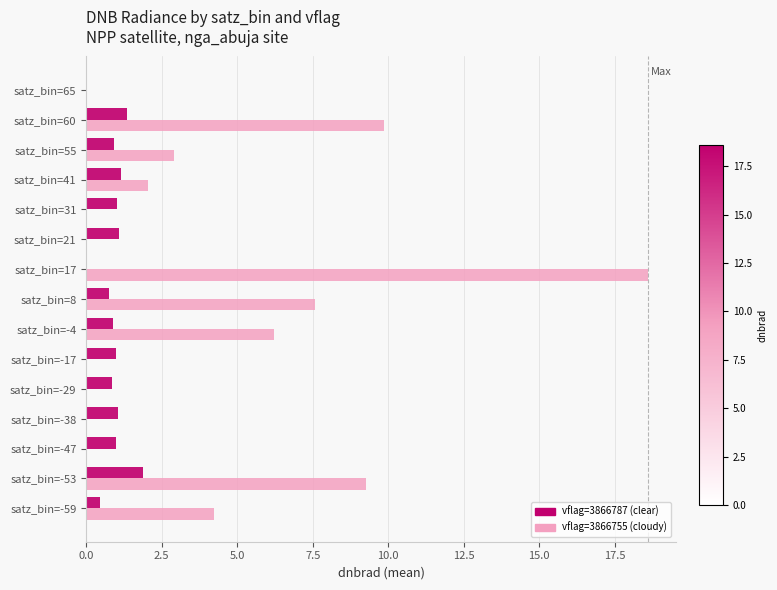

What is the total value across all series at satz_bin=8?

8.3